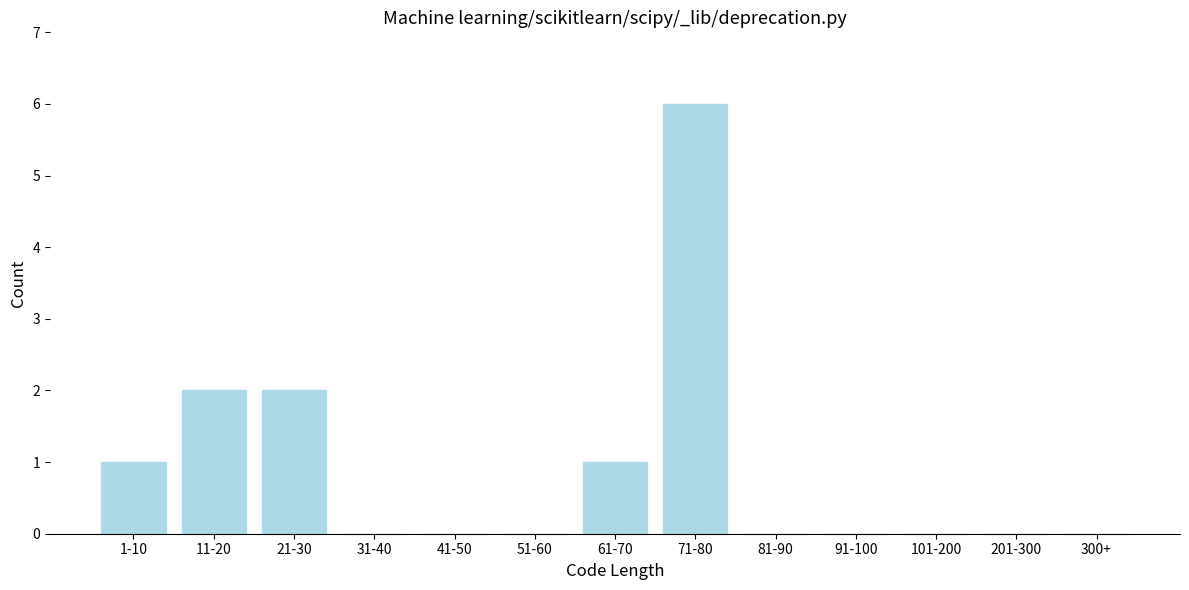

Reading left to right, list all the values displayed in this chart.

1-10=1	11-20=2	21-30=2	31-40=0	41-50=0	51-60=0	61-70=1	71-80=6	81-90=0	91-100=0	101-200=0	201-300=0	300+=0